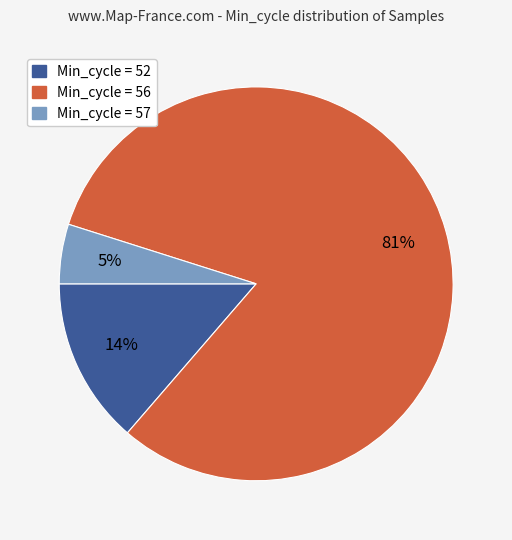

To the nearest percent, what is the average slice percentage?

33%